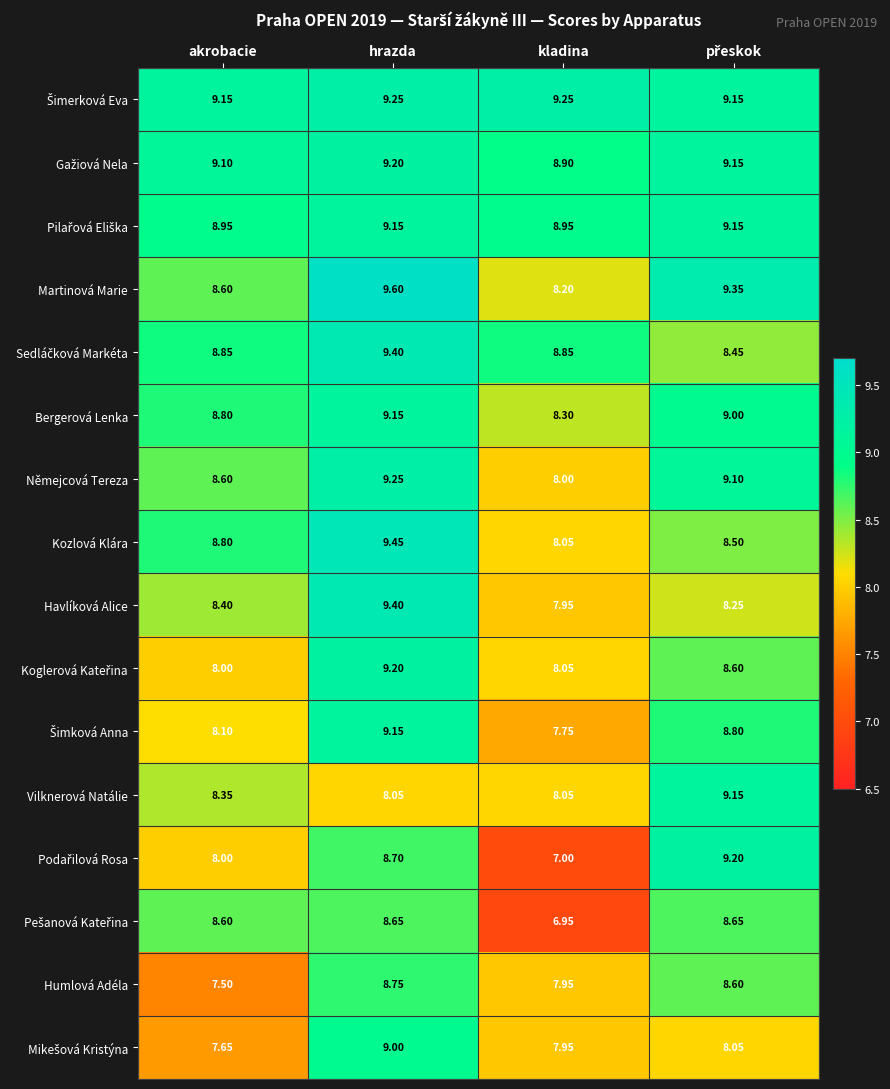

At which category does the chart reach its peak across all series?

hrazda